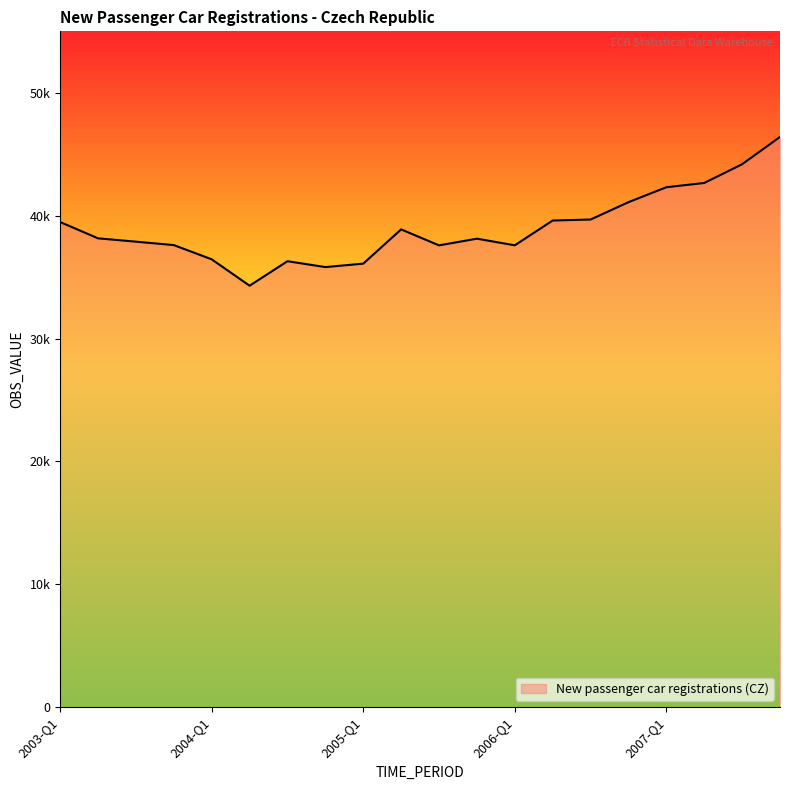

Does the chart display data point markers on the line(s)?

No